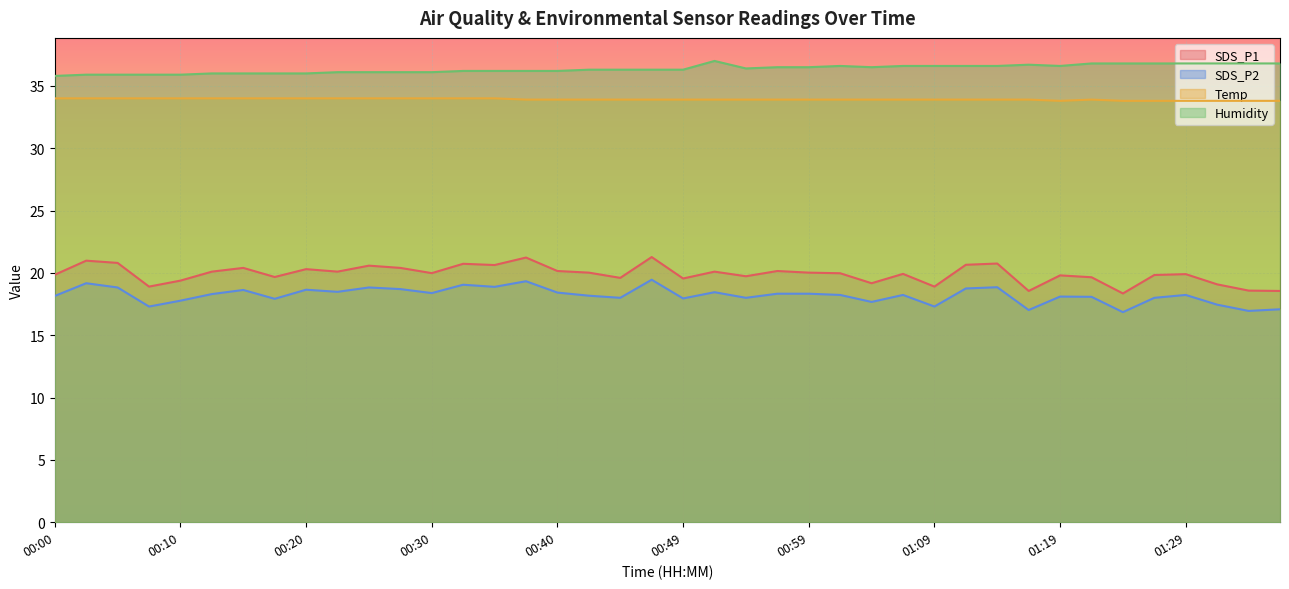

What is the difference between the maximum and minimum values in the SDS_P2 series?

2.6